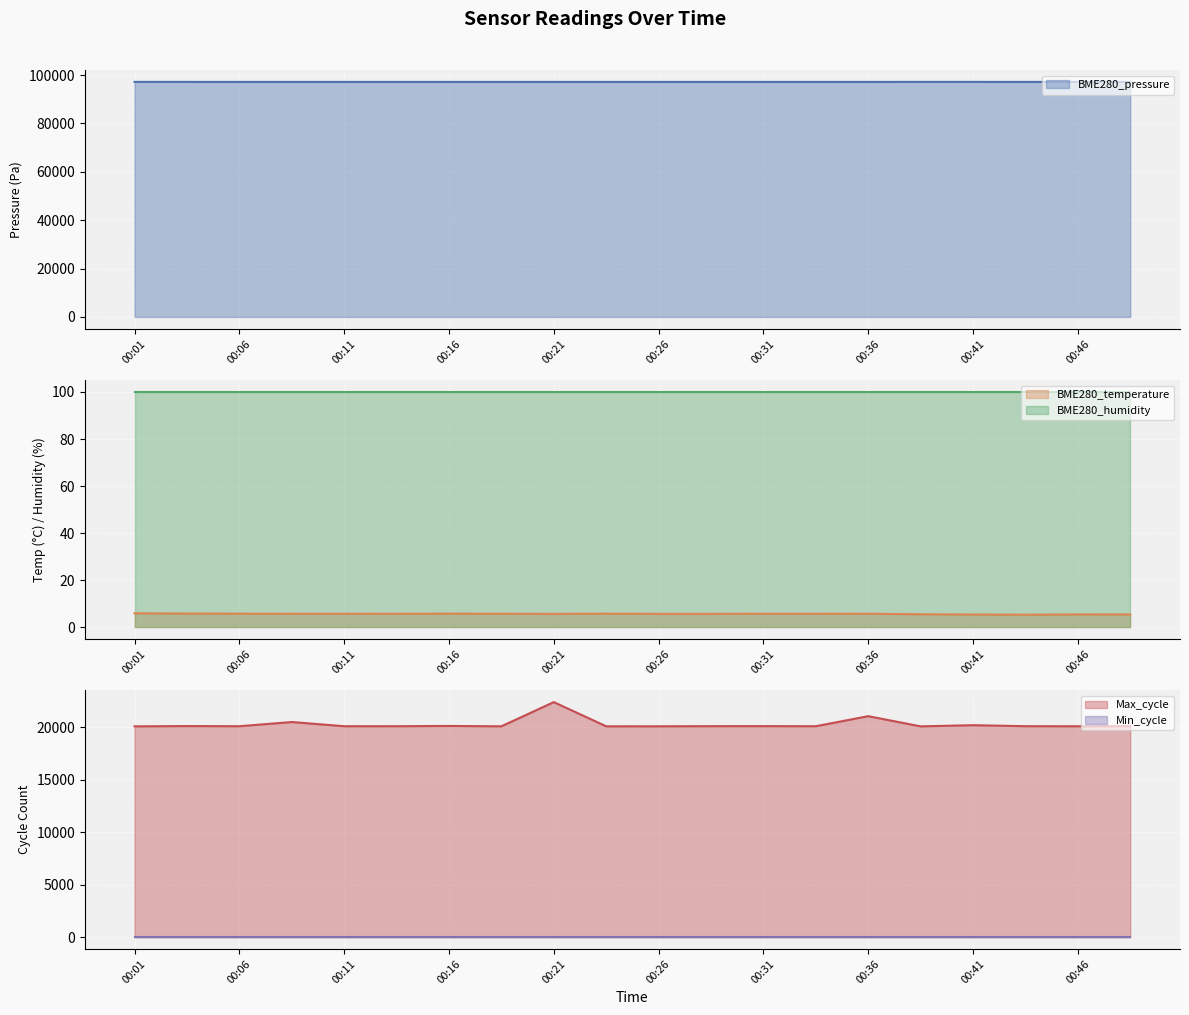

At which label does BME280_pressure reach its peak?

00:39